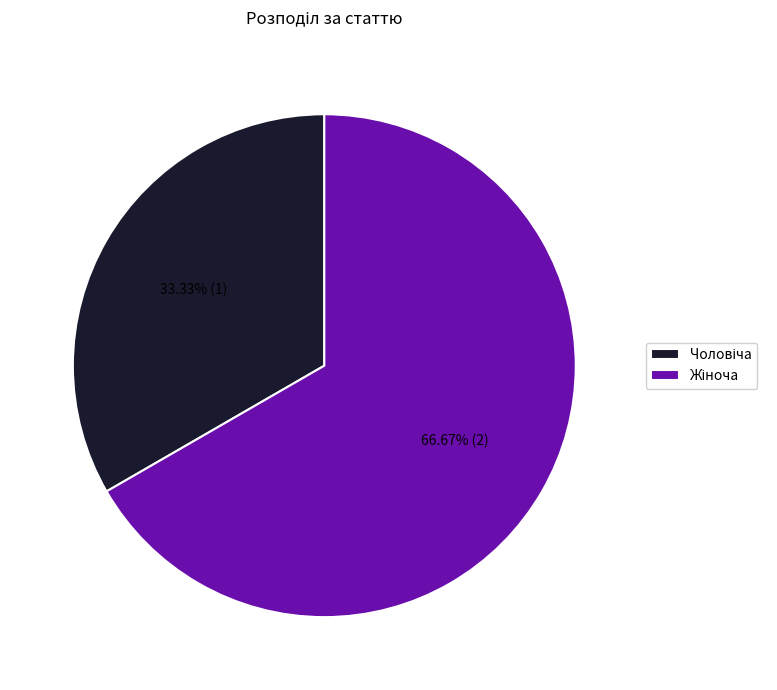

Is there any slice that represents more than half of the pie?

Yes